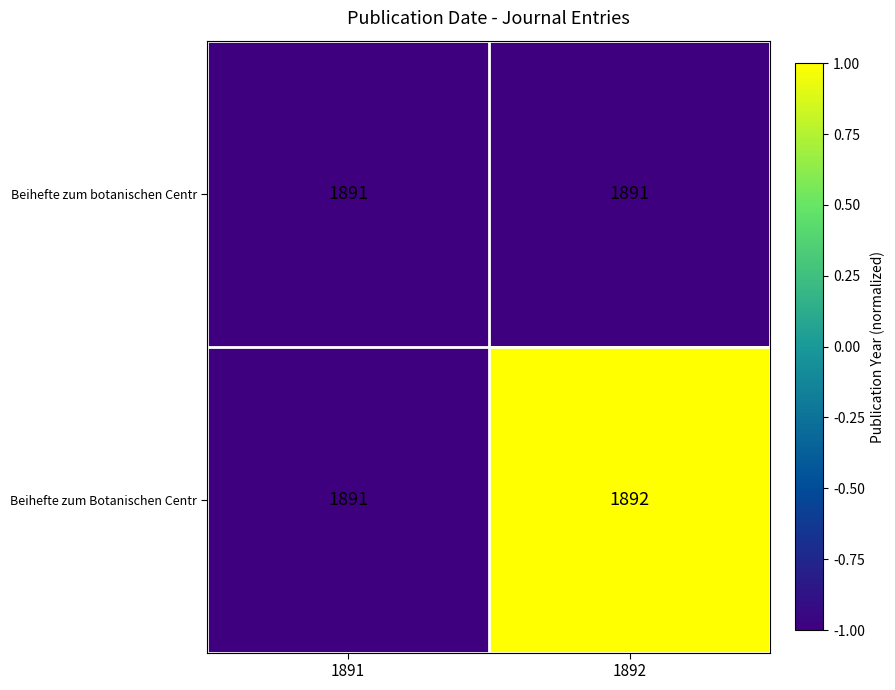

How many distinct data groups are displayed?

2